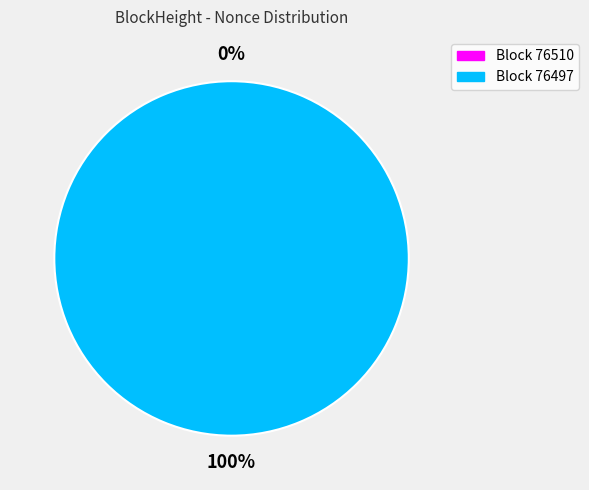

What is the total percentage of 76510 and 76497?

100.0%